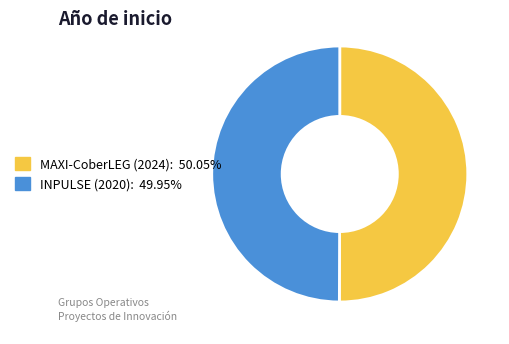

Do INPULSE (2020) and MAXI-CoberLEG (2024) together represent more than half of the pie?

Yes